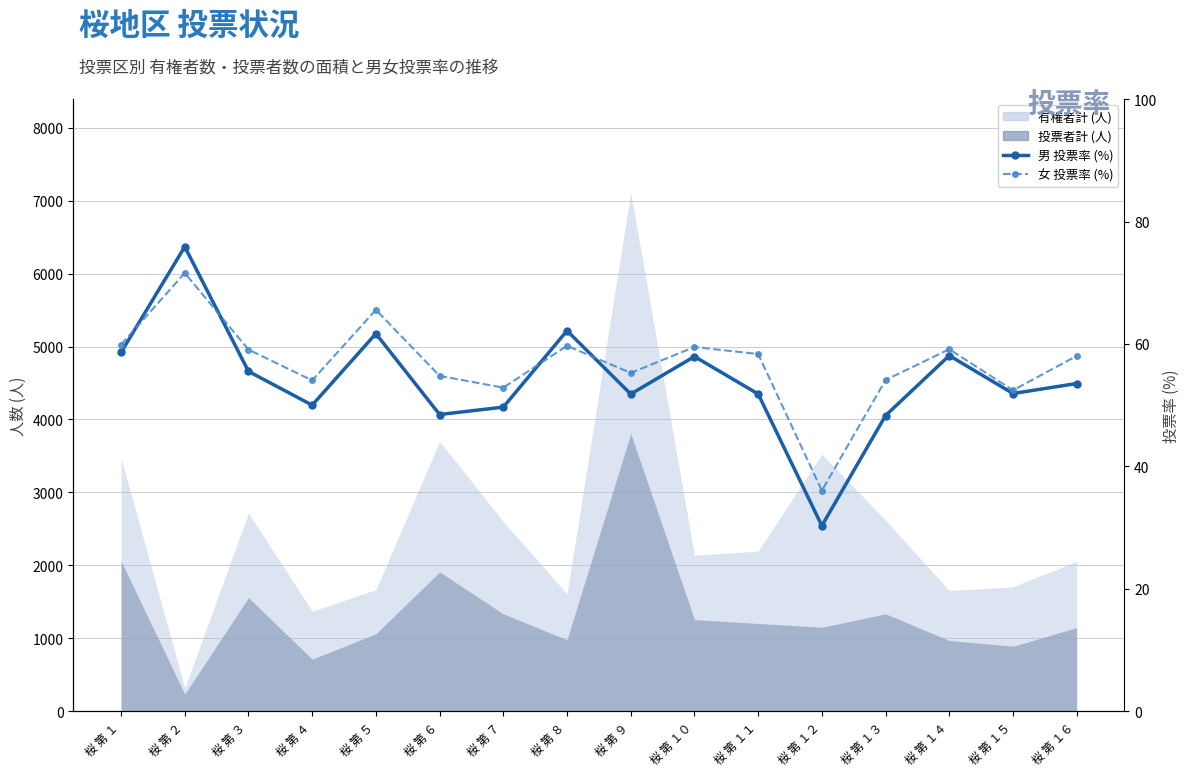

The value of 男 投票率 (%) at 桜 第 ９ is 75.1. True or false?

False